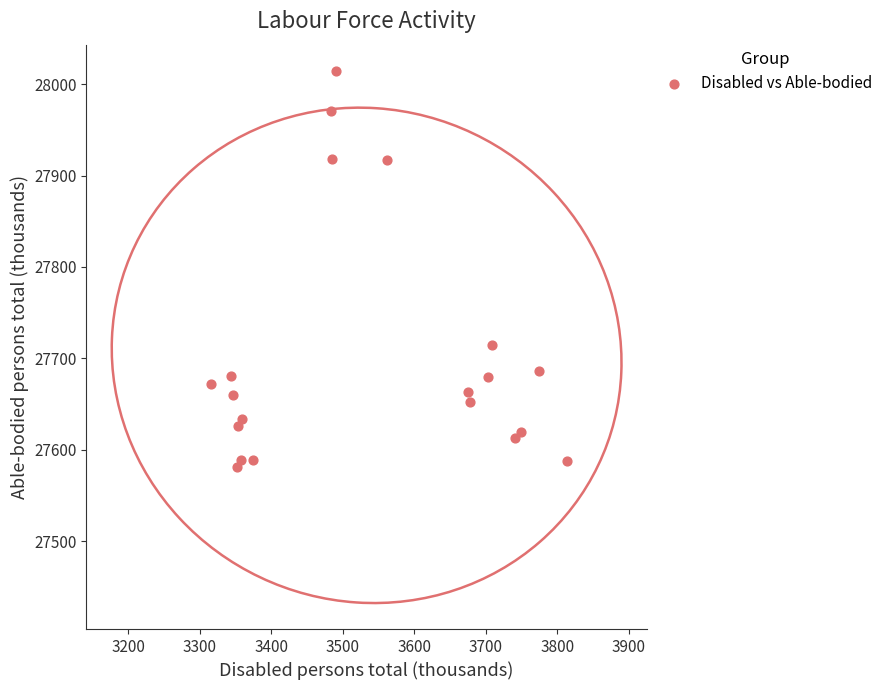

What Y value in the scatter plot is closest to 27797?

27715